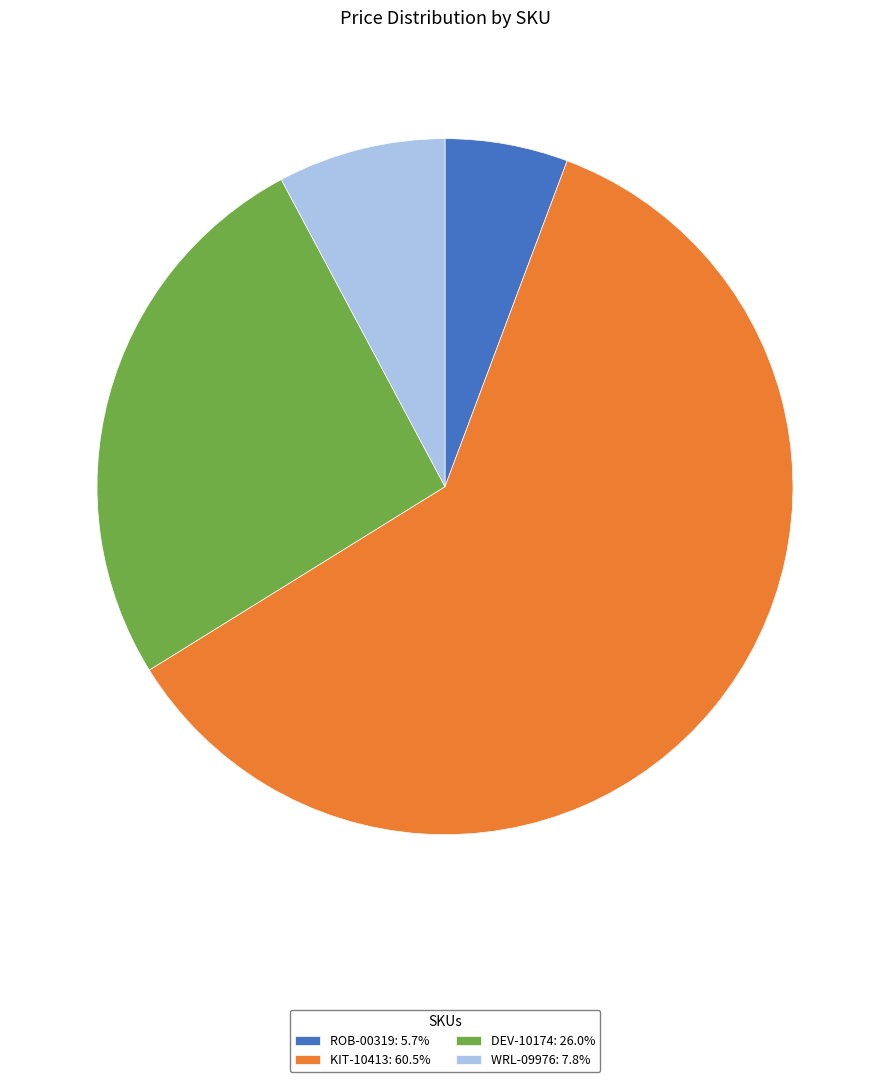

Count the number of slices in the pie.

4